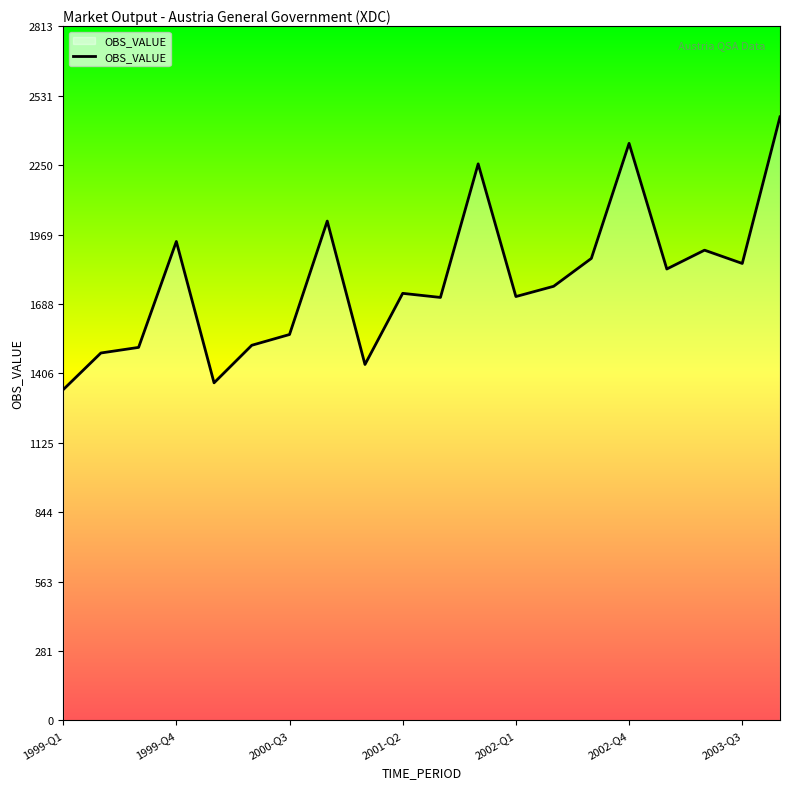

What is the sum of all values?

35620.0